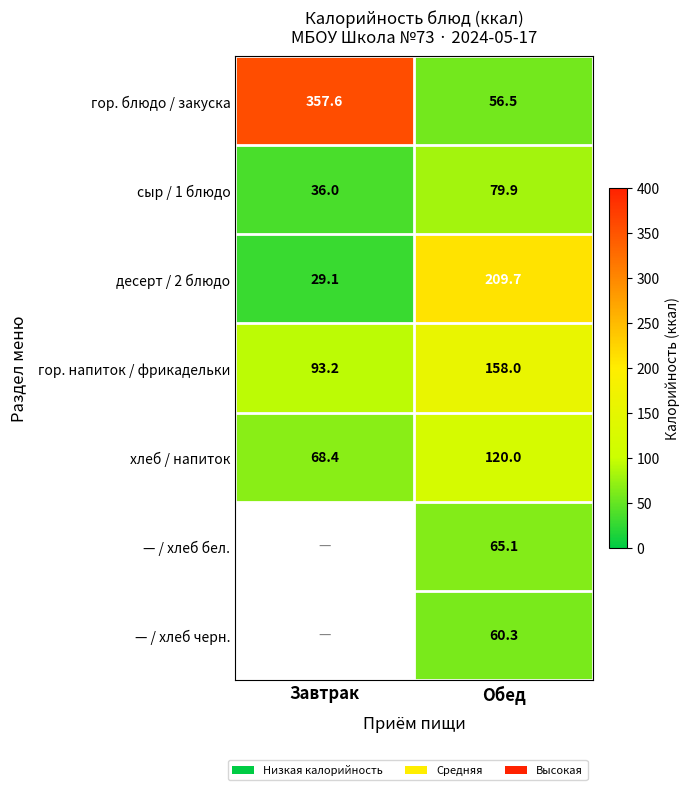

Which category has the highest value across all series?

Завтрак